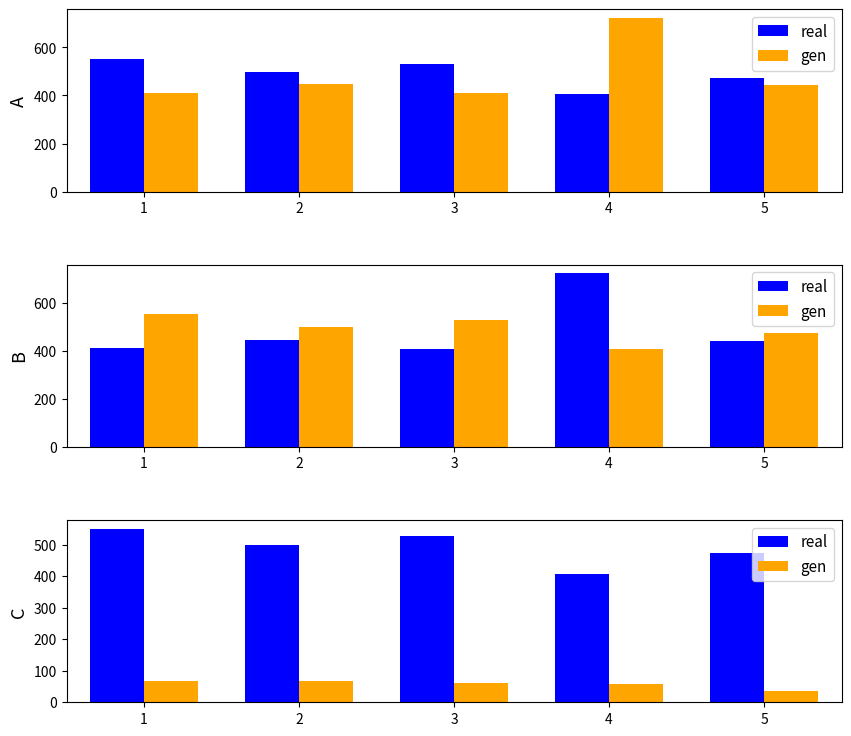

Rank the series by their average value, from highest to lowest.

real, gen